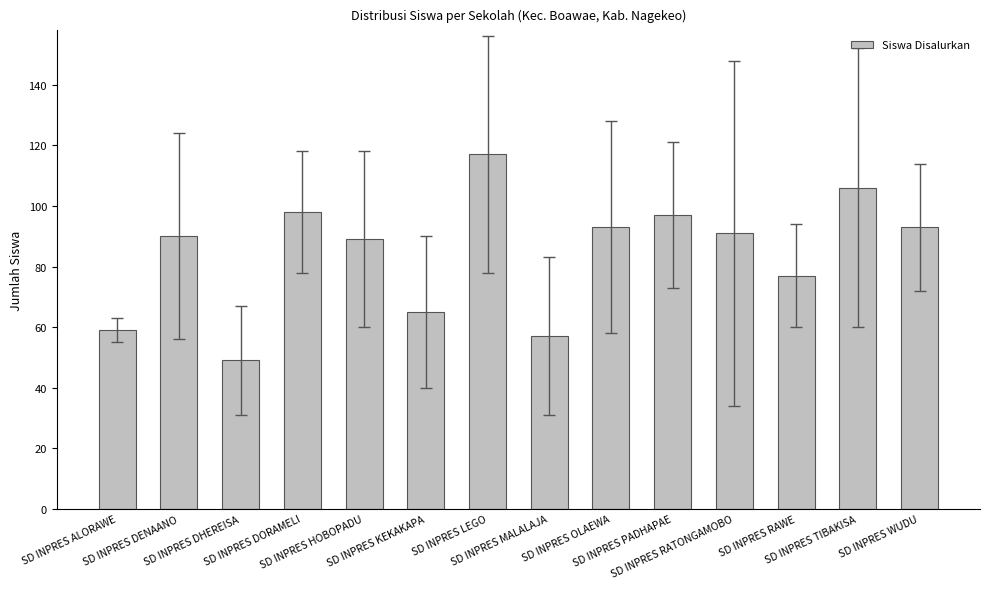

What is the sum of all values?

1181